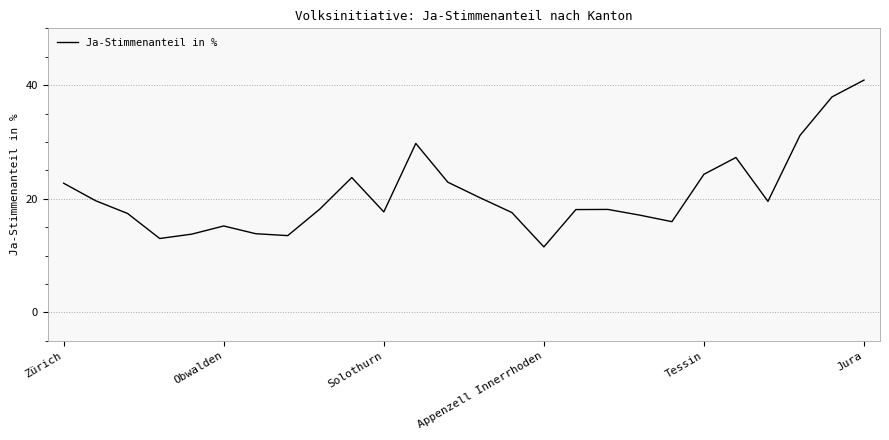

What is the smallest value displayed?

11.5